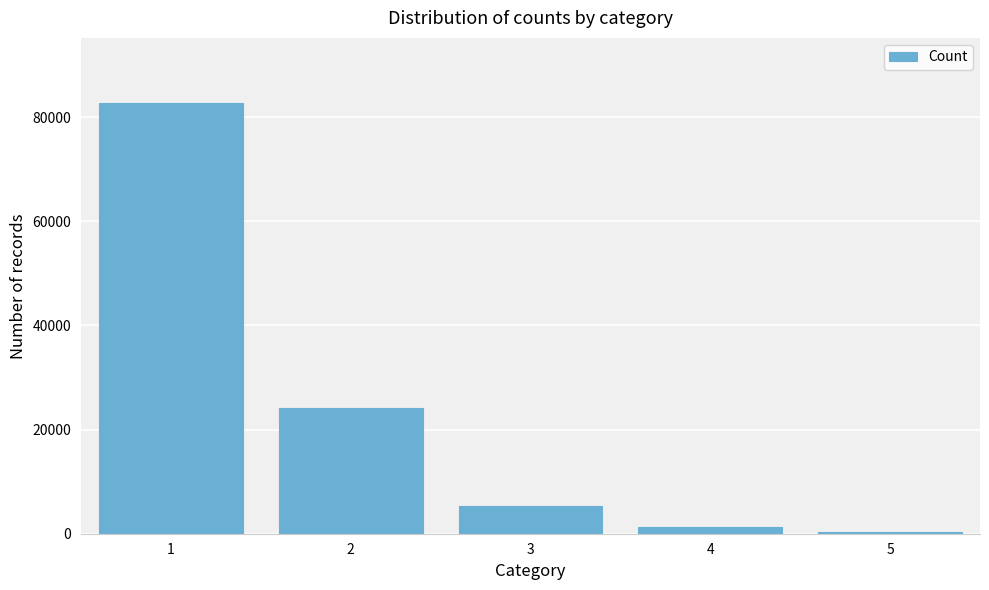

Reading left to right, transcribe all the data shown in this chart.

1=82775	2=24072	3=5412	4=1298	5=238